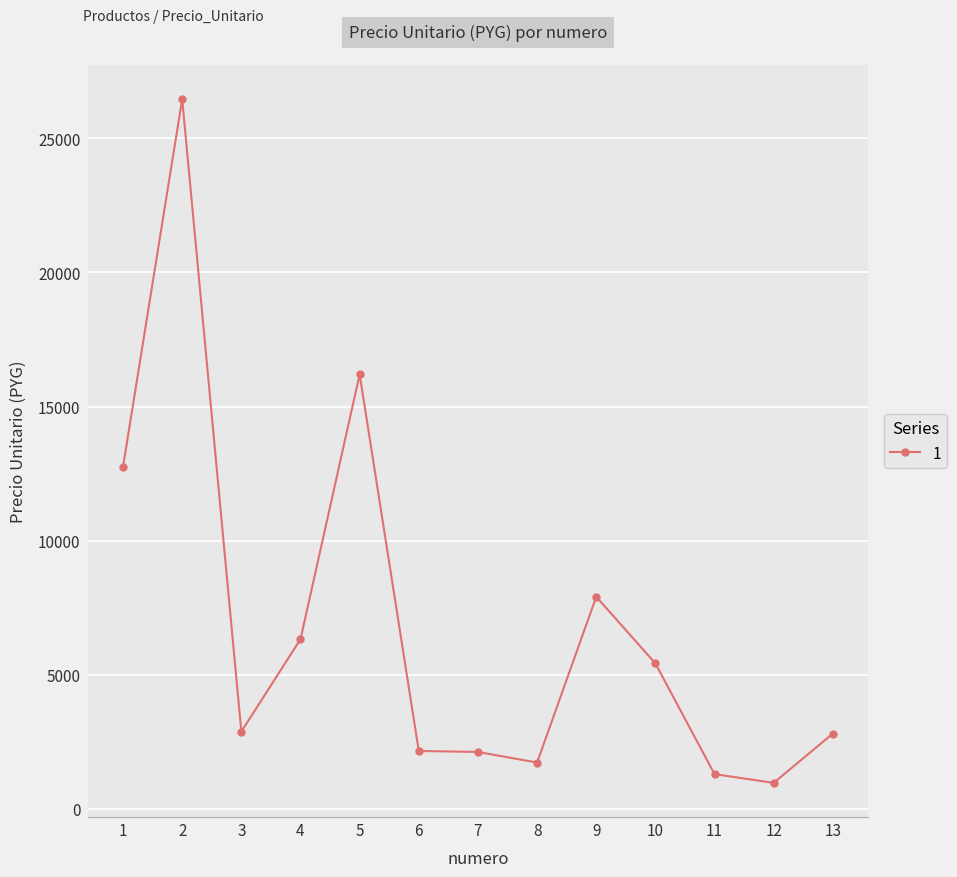

What is the difference between the second highest and second lowest values?

14904